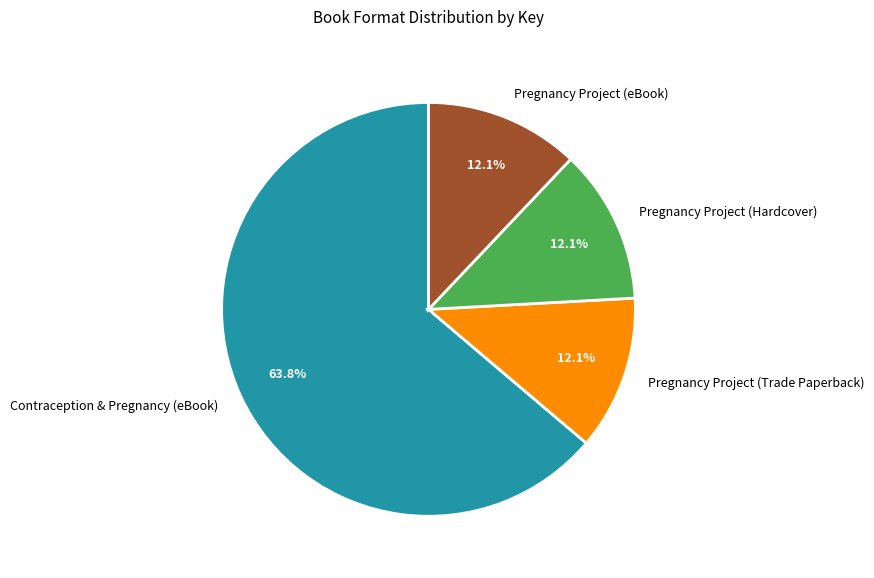

Which slice represents more than half of the pie?

Contraception & Pregnancy (eBook)